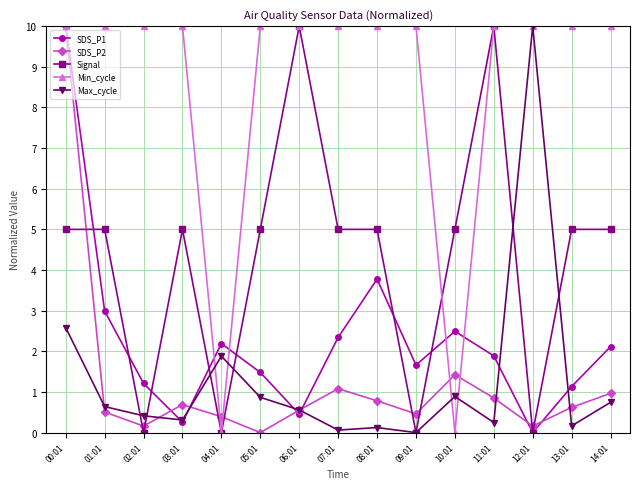

Is the value of SDS_P2 at 08:01 greater than the value of SDS_P1 at 11:01?

No